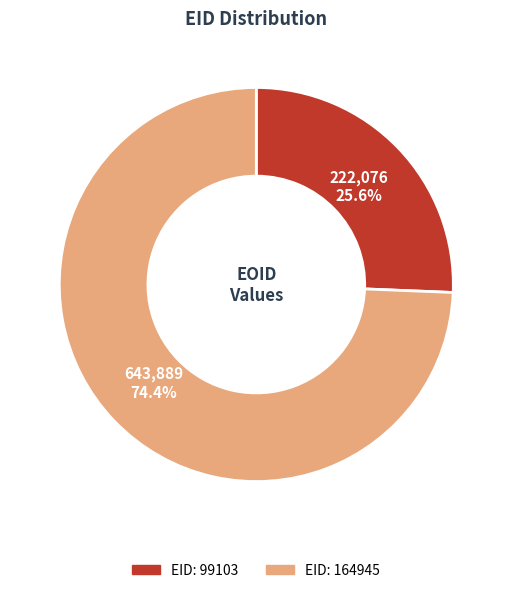

Is there any slice that represents more than half of the pie?

Yes